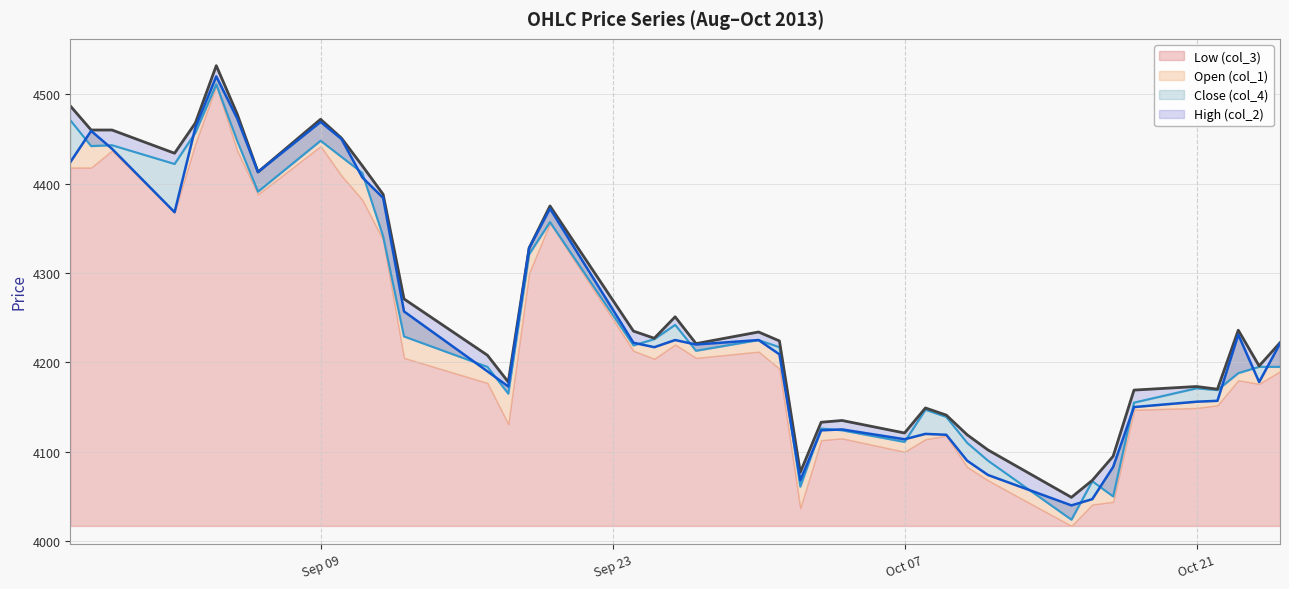

What is the sum of all Open (col_1) values?

170004